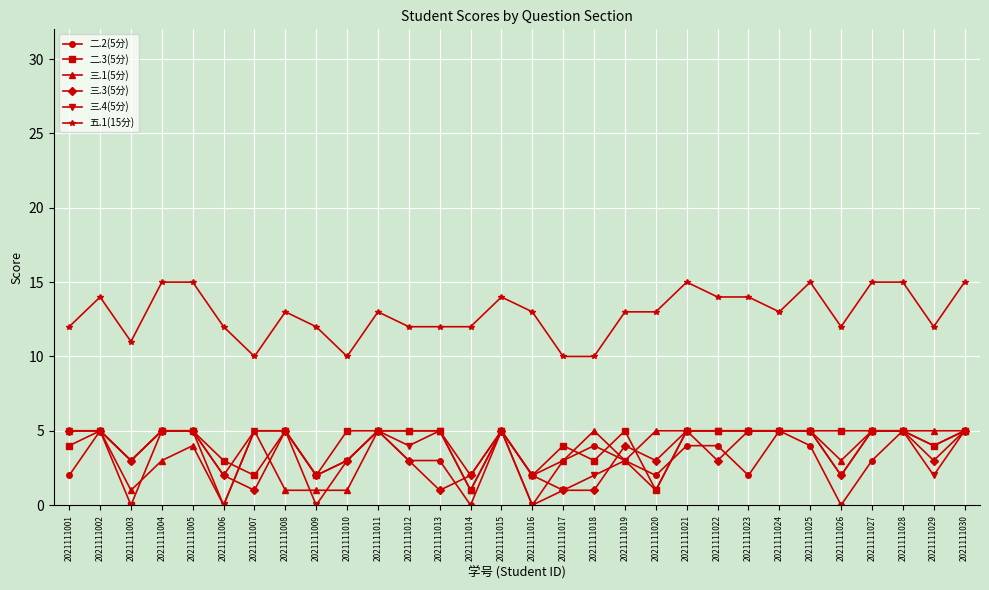

True or false: 五.1(15分) and 二.3(5分) intersect in this chart.

False